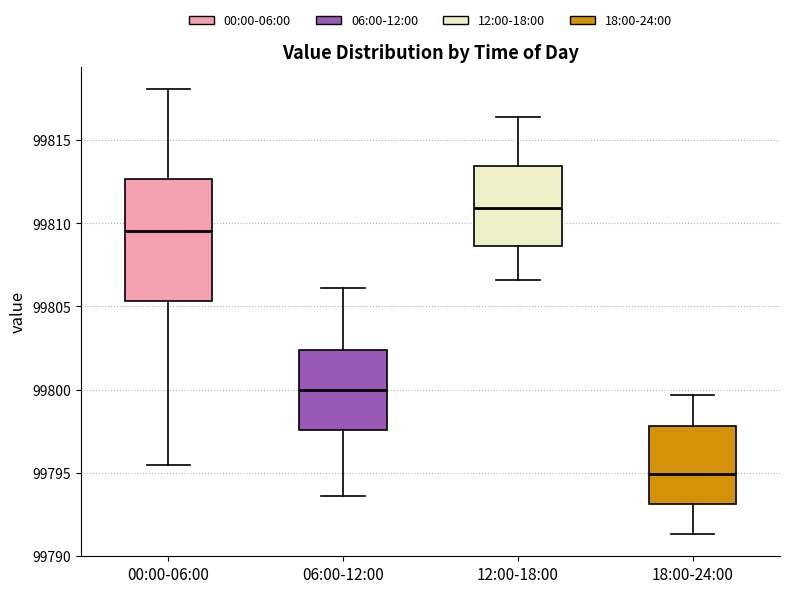

Which box has the lowest median line?

18:00-24:00